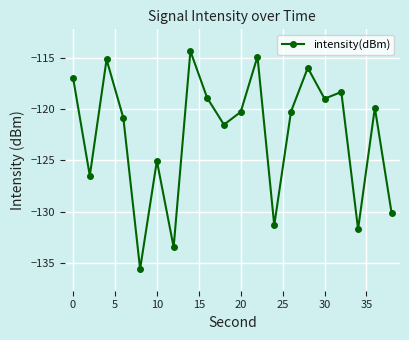

How many categories are shown in the chart?

20